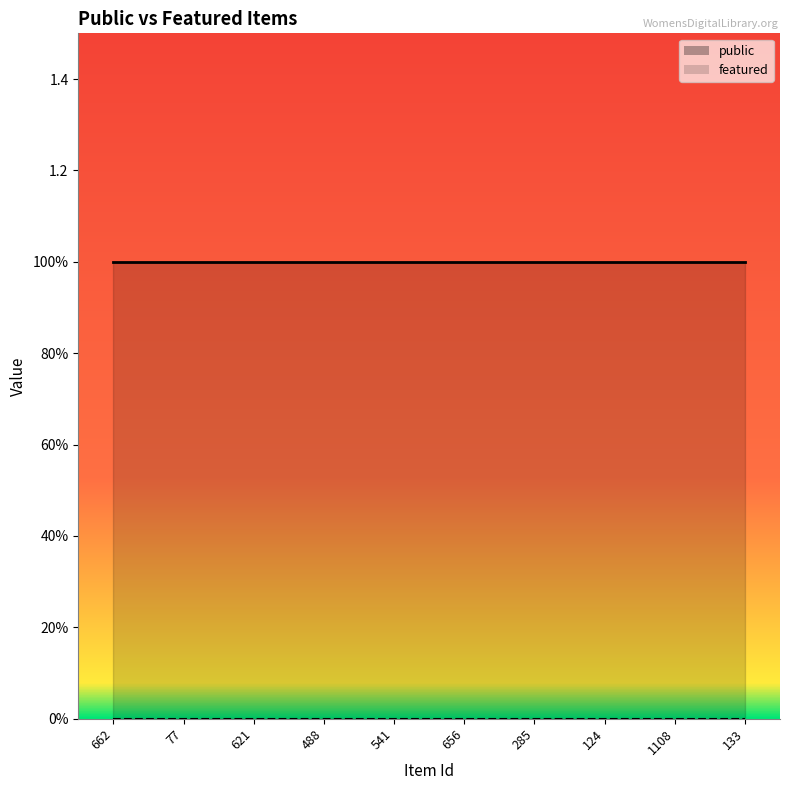

Reading left to right, what are all the values shown in this chart?

public: 662=1	77=1	621=1	488=1	541=1	656=1	285=1	124=1	1108=1	133=1
featured: 662=0	77=0	621=0	488=0	541=0	656=0	285=0	124=0	1108=0	133=0